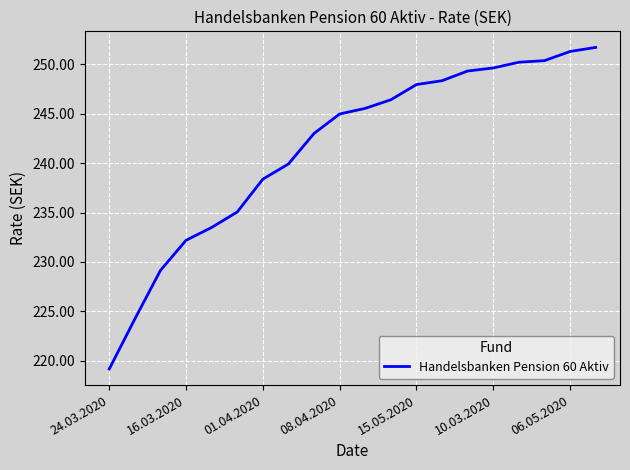

True or false: there are more than 2 points higher than both neighbors.

False